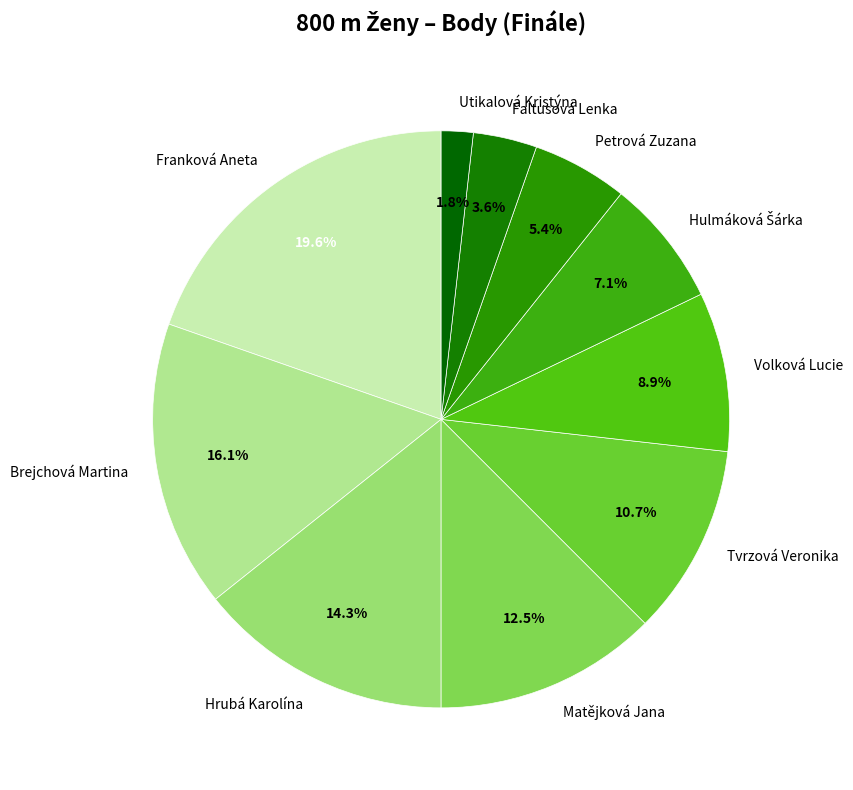

Combined, do Utikalová Kristýna and Brejchová Martina account for over 50%?

No